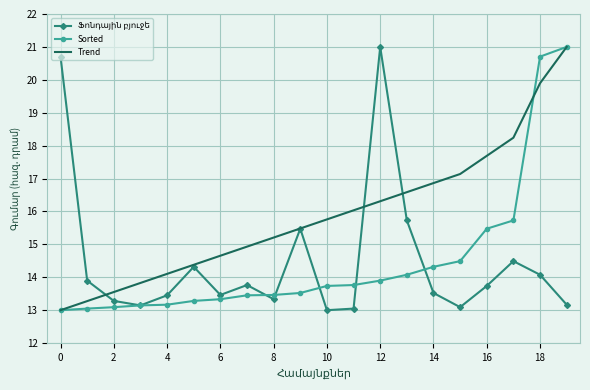

Which series has the largest total across all categories?

Trend